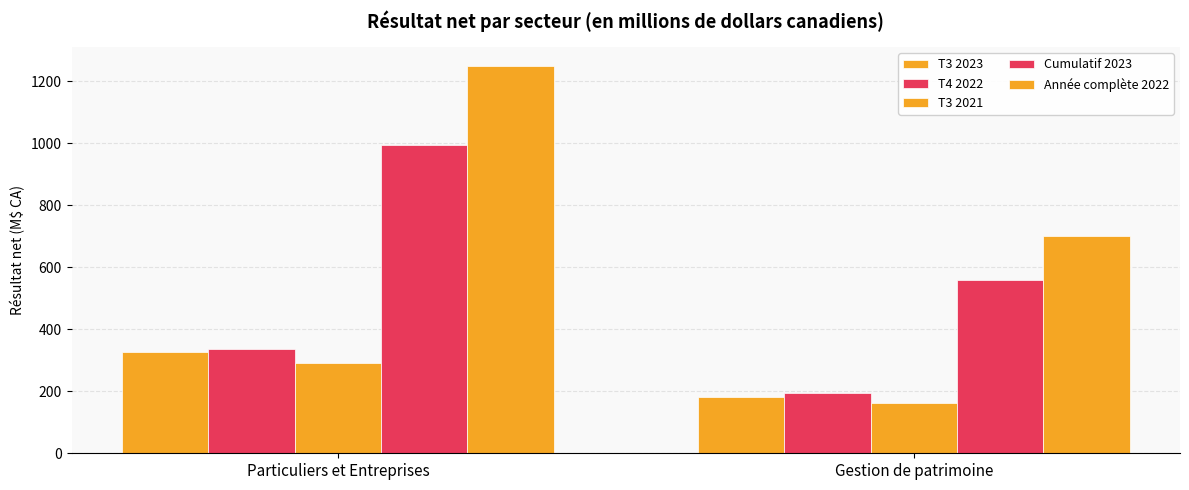

Reading left to right, list all the values displayed in this chart.

T3 2023: 328	183
T4 2022: 335	193
T3 2021: 292	161
Cumulatif 2023: 994	559
Année complète 2022: 1247	701